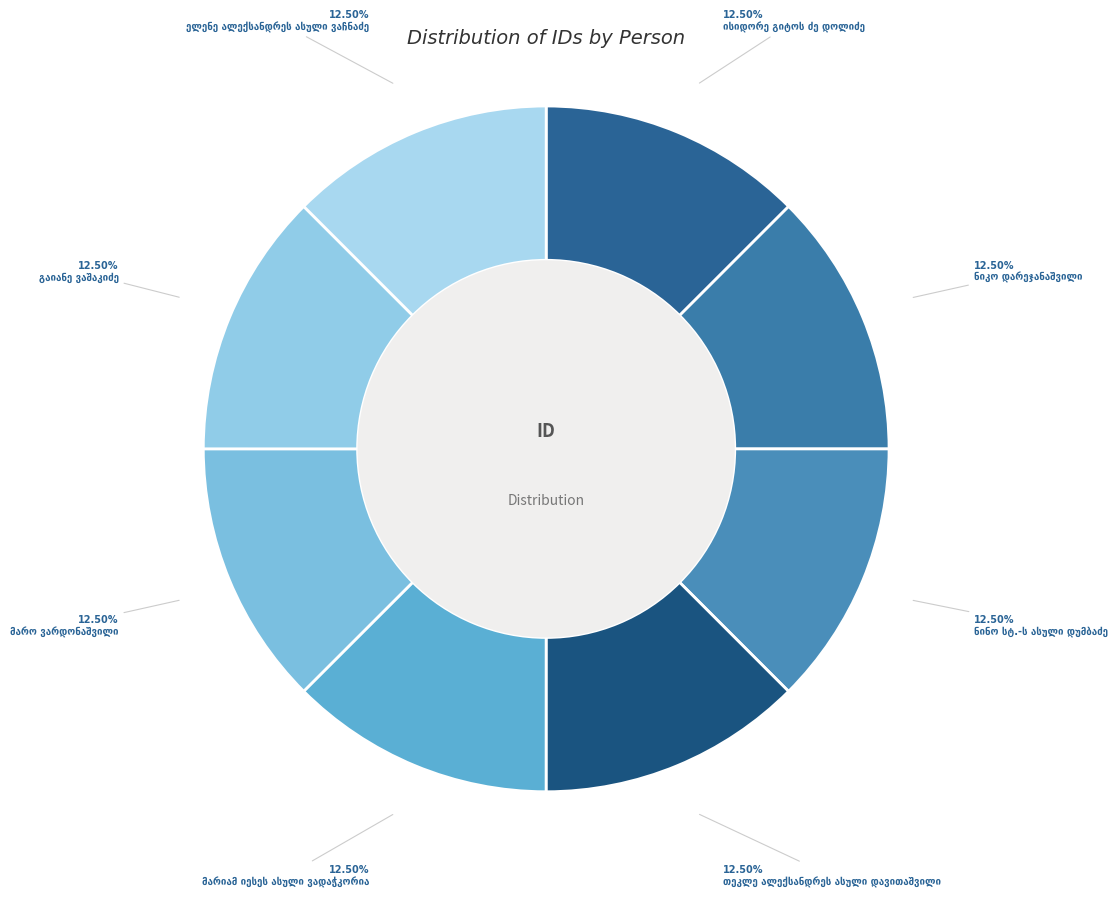

To the nearest percent, what portion does ნინო სტ.-ს ასული დუმბაძე represent?

13%